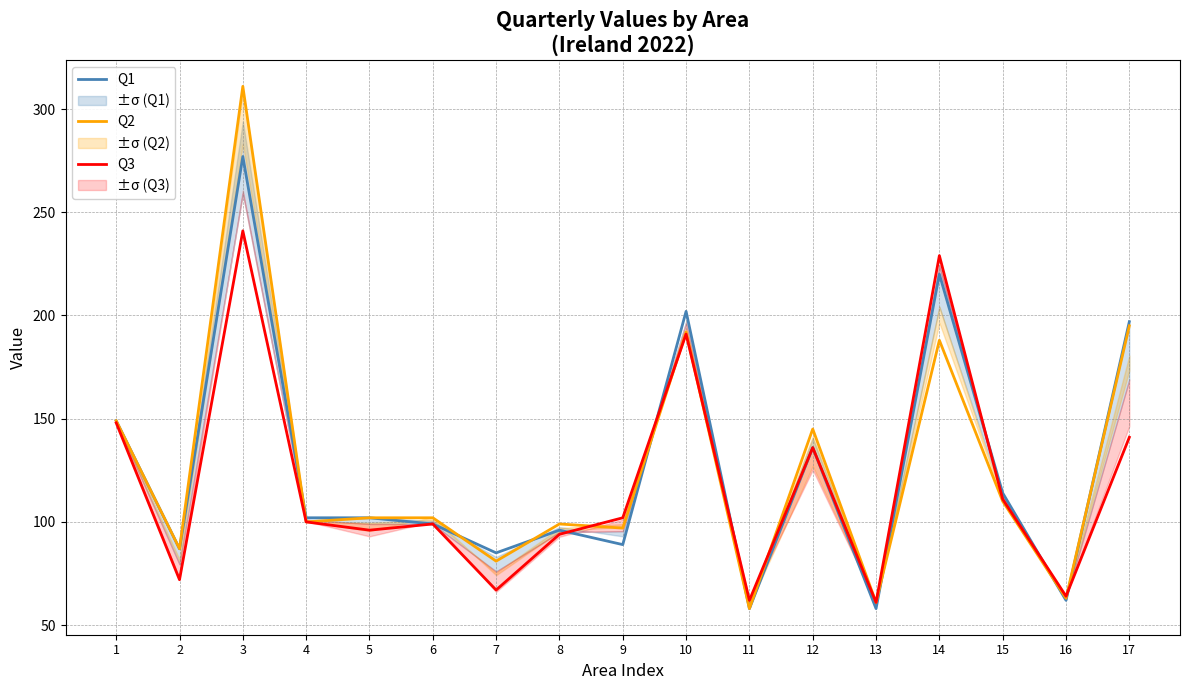

What is the difference between the second highest and minimum values in the Q3 series?

168